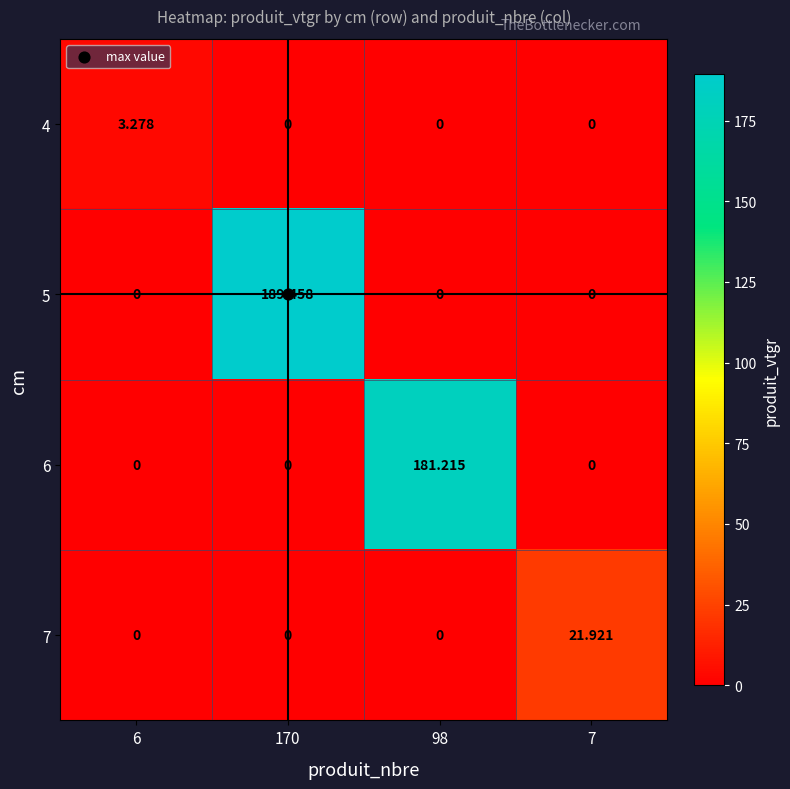

Is the value of 6 at 98 greater than the value of 4 at 98?

Yes